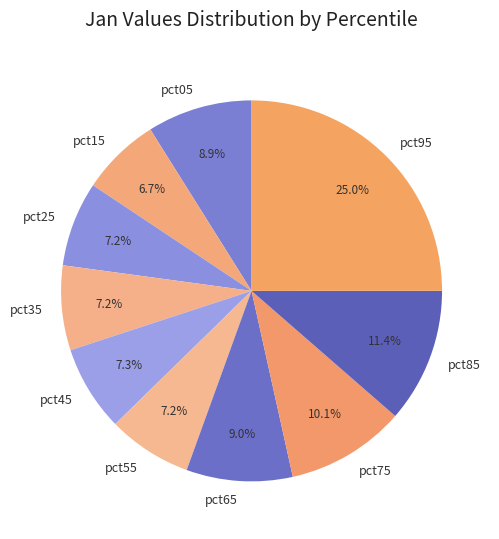

Which category has the biggest portion of the pie?

pct95